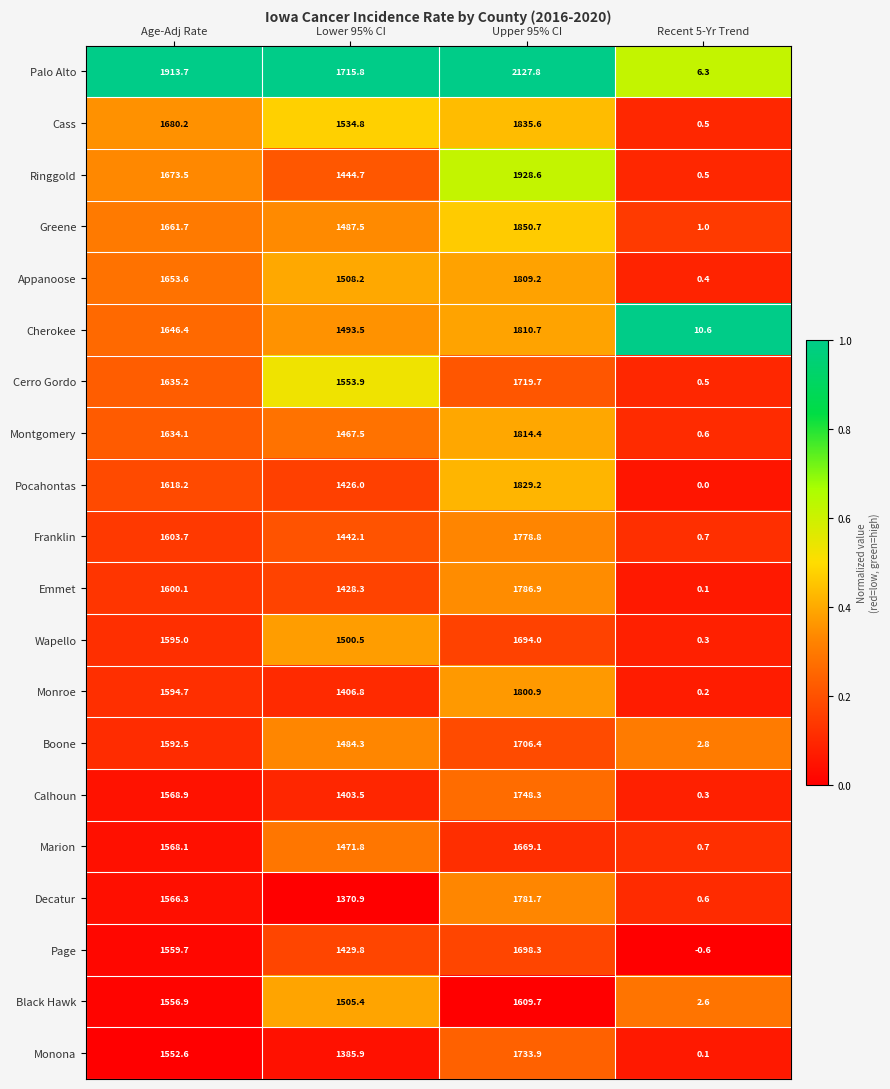

At which category does the chart reach its minimum across all series?

Recent 5-Yr Trend